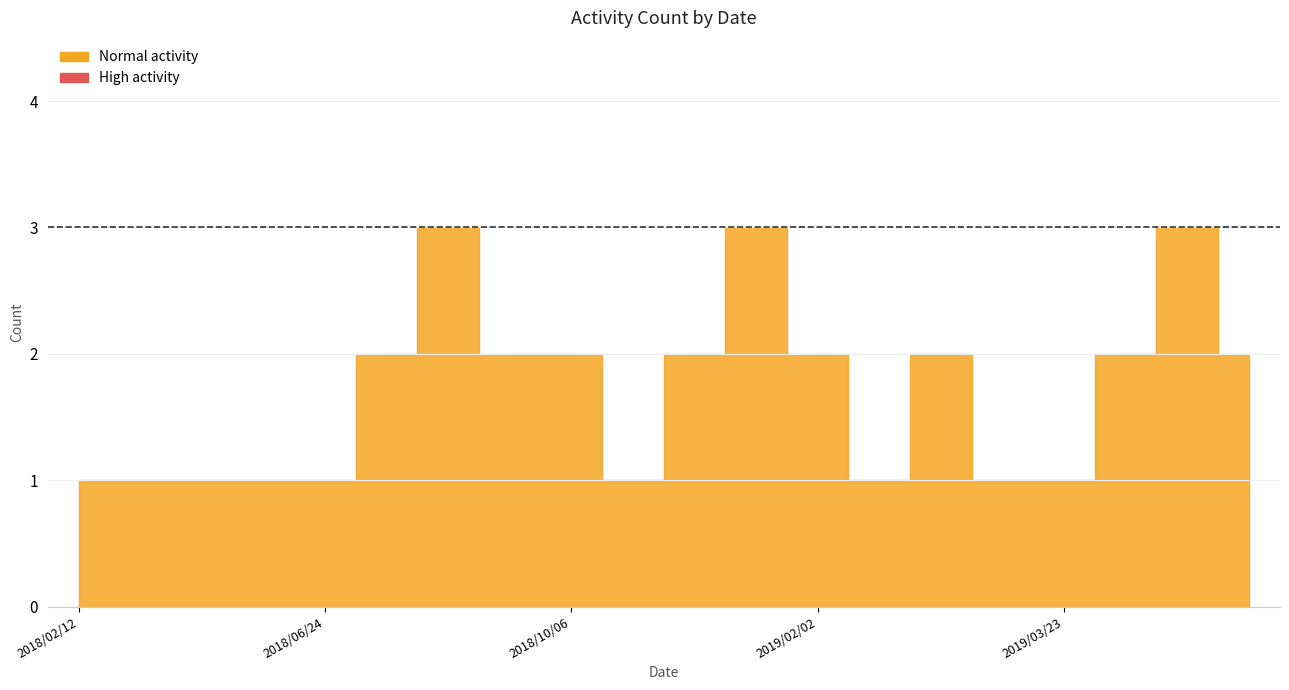

What position from the right is 2018/10/06?

12